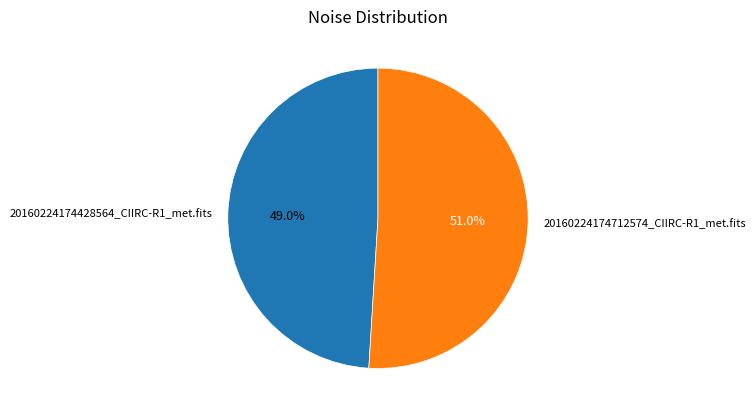

The 20160224174428564_CIIRC-R1_met.fits slice represents 41% of the pie. True or false?

False